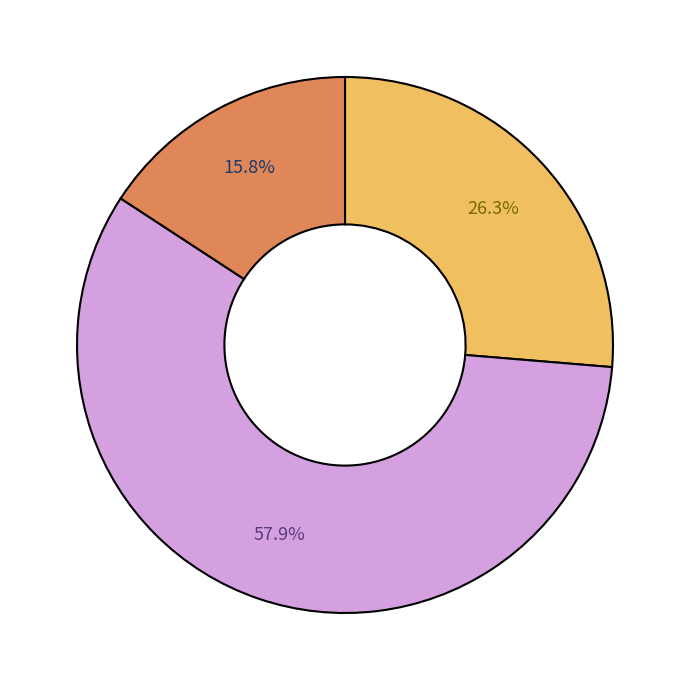

To the nearest percent, what is the average slice percentage?

33%